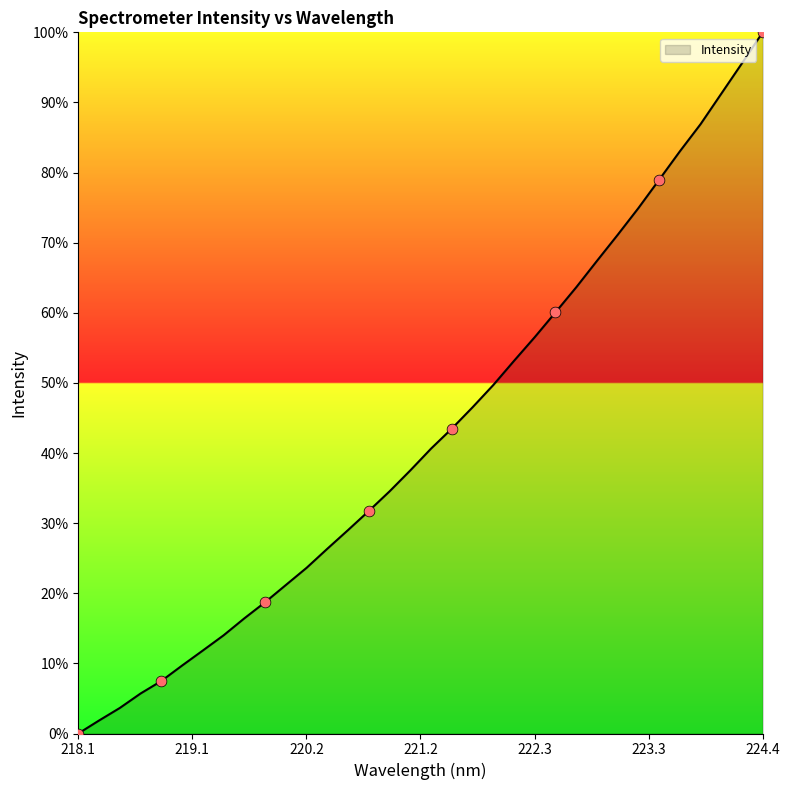

What is the difference between the maximum and minimum values?

100.0